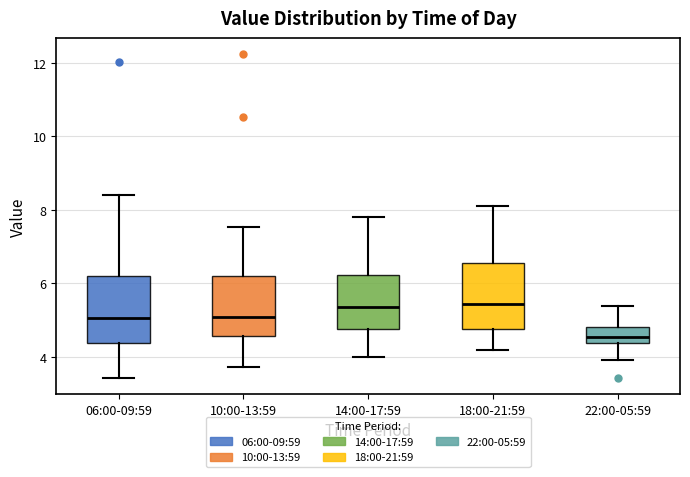

Where does the upper whisker of the box for 18:00-21:59 end on the y-axis? The values are not printed on the chart, so give them approximately, as read against the axis.

8.2